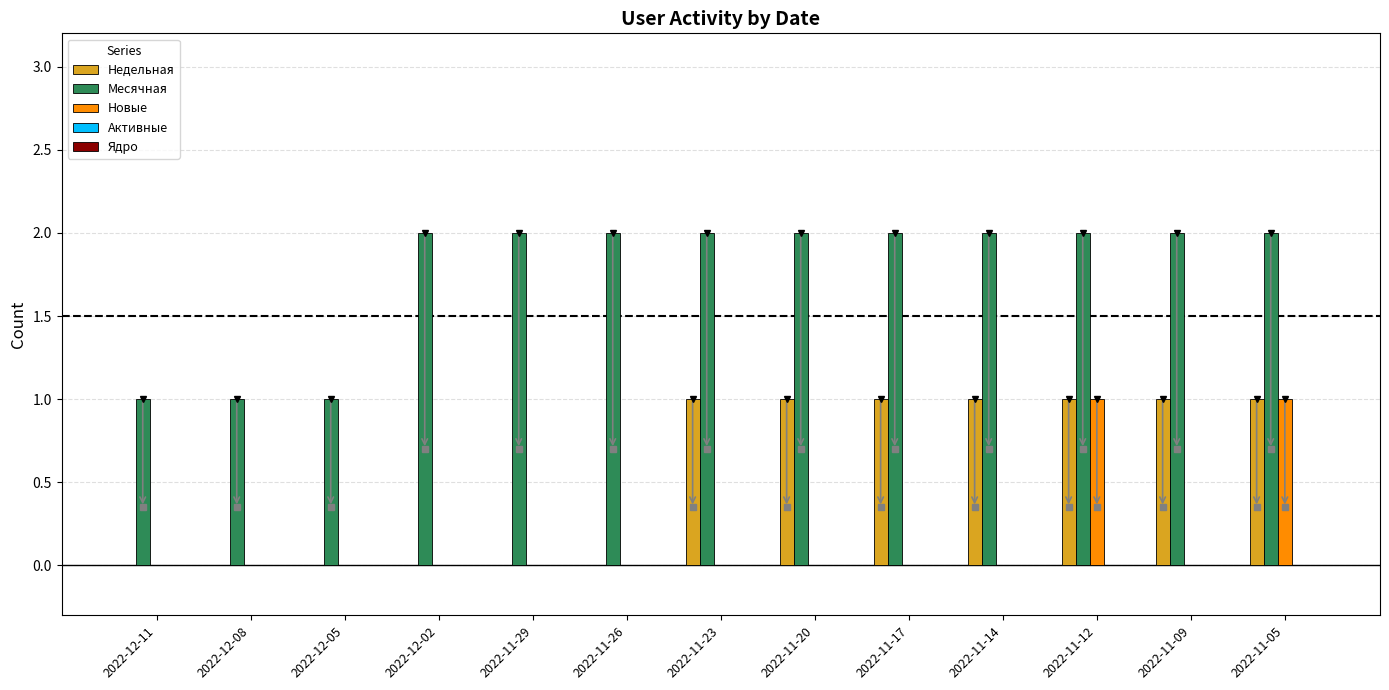

The value of Новые at 2022-11-29 is 0. True or false?

True